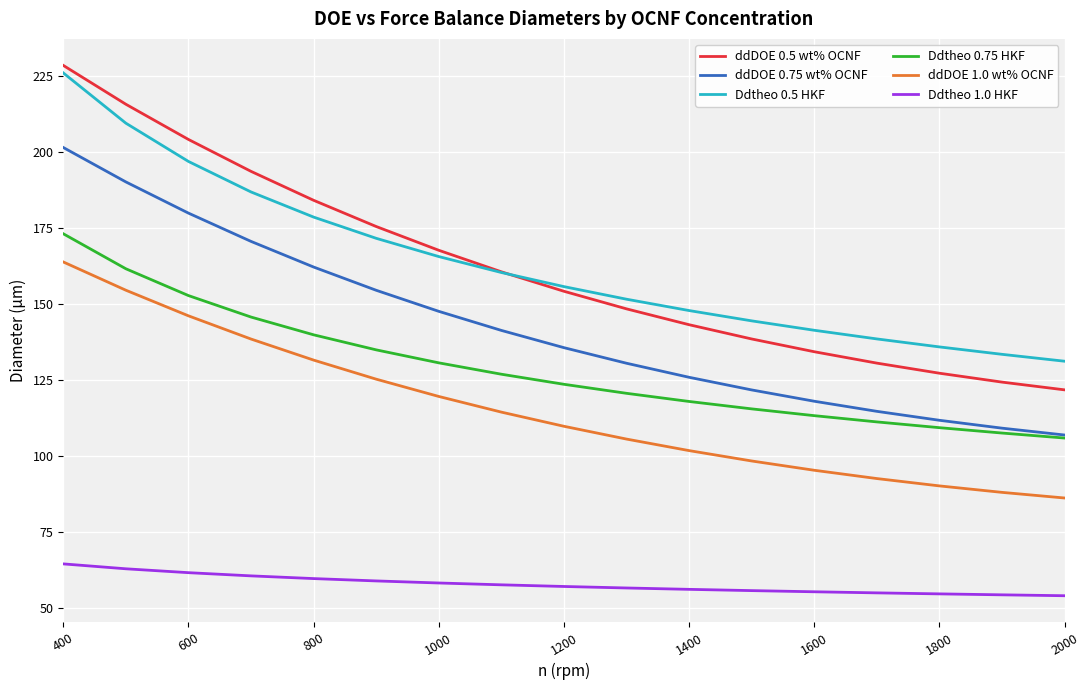

True or false: Ddtheo 0.5 HKF and Ddtheo 1.0 HKF cross at least once.

False